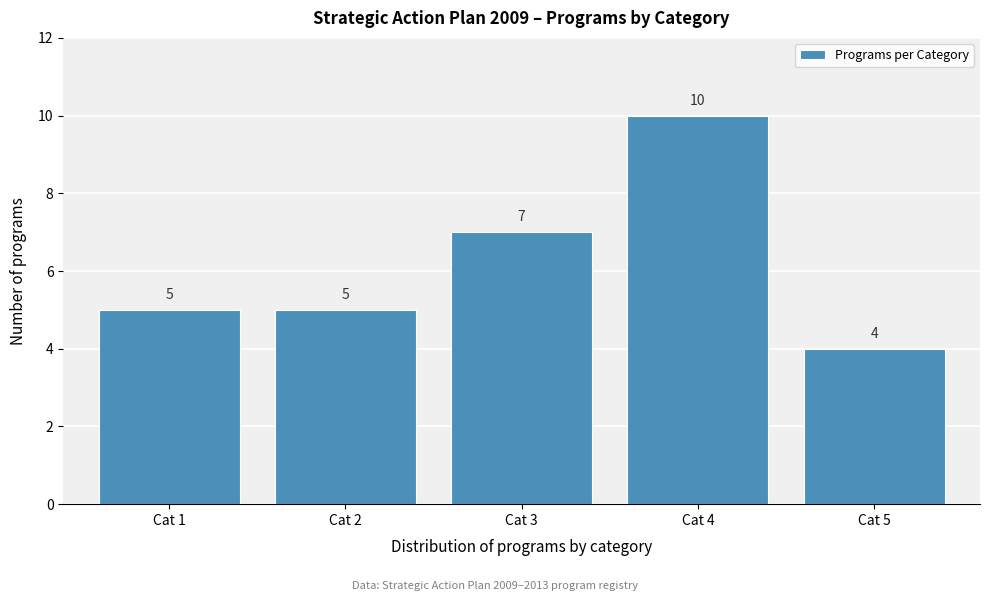

Reading left to right, list all the values displayed in this chart.

Cat 1=5	Cat 2=5	Cat 3=7	Cat 4=10	Cat 5=4